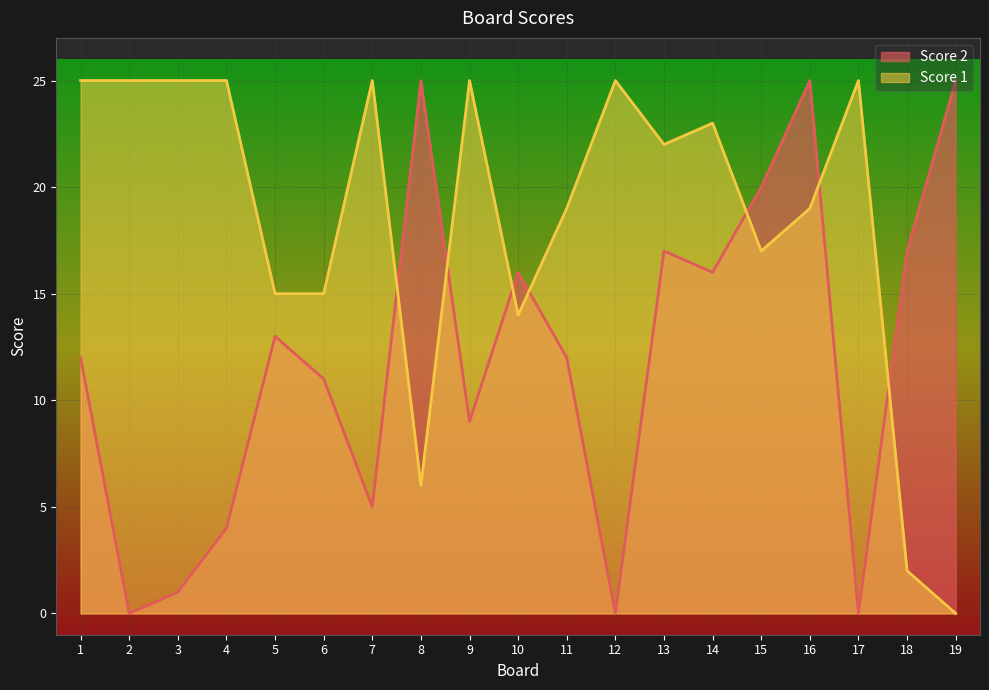

How many lines are shown in the chart?

2